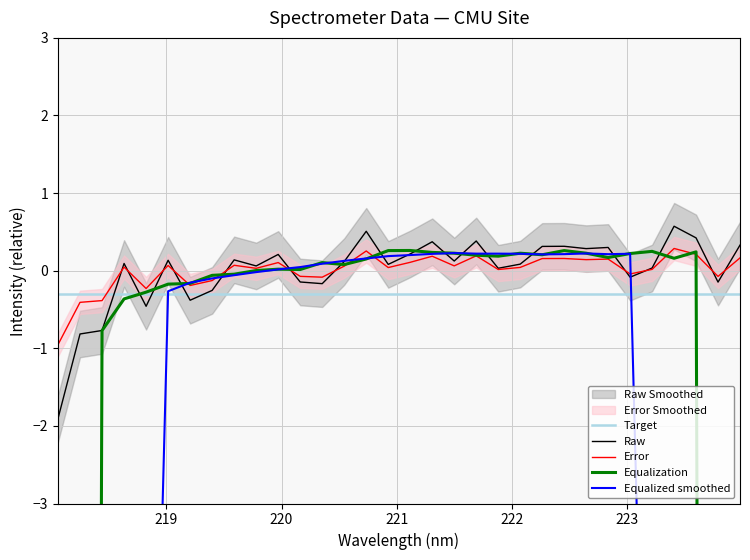

How many interior local valleys (lower than both neighbors) does the data have?

10